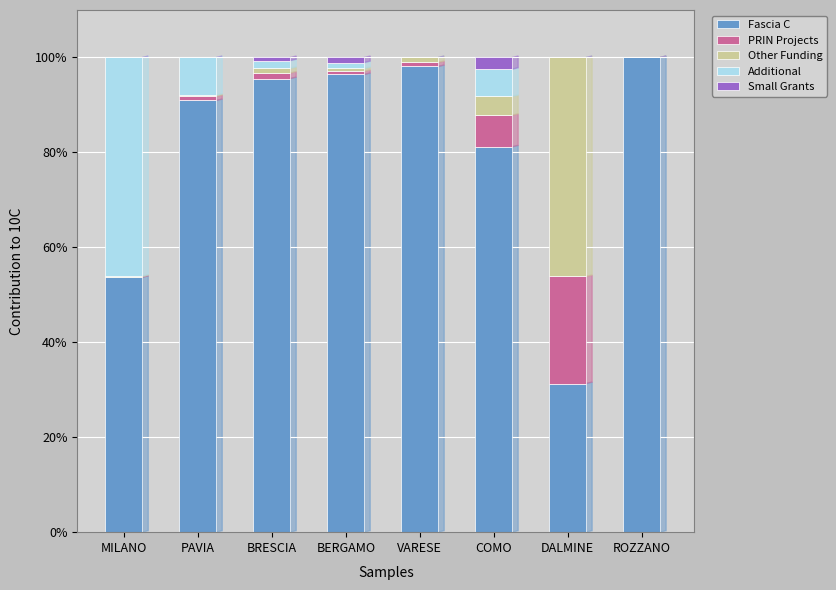

Read the Fascia C value at ROZZANO.

100.0